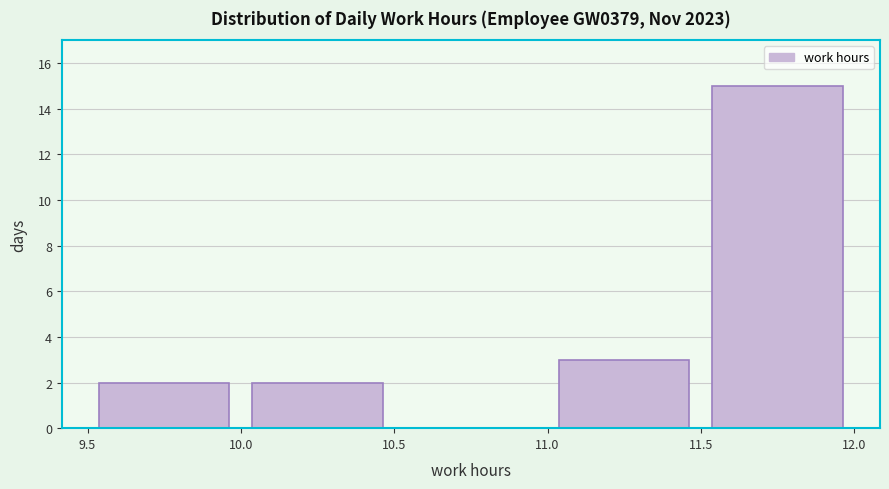

Over which range of the x-axis is the bar tallest?

11.5 to 12.0